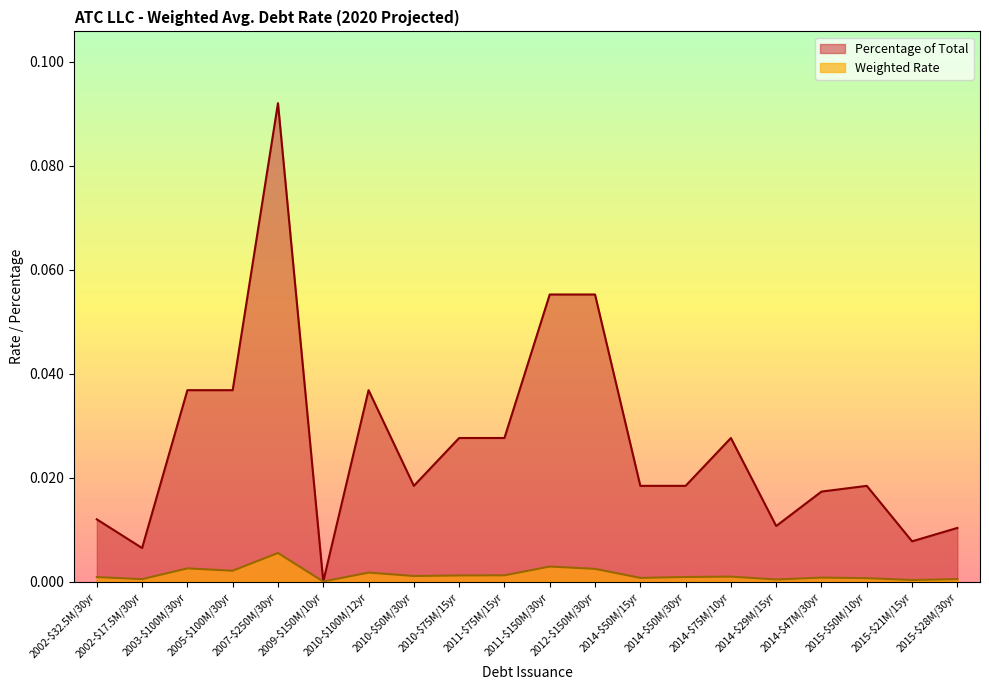

In Percentage of Total, how many points are lower than both neighbors (excluding endpoints)?

5